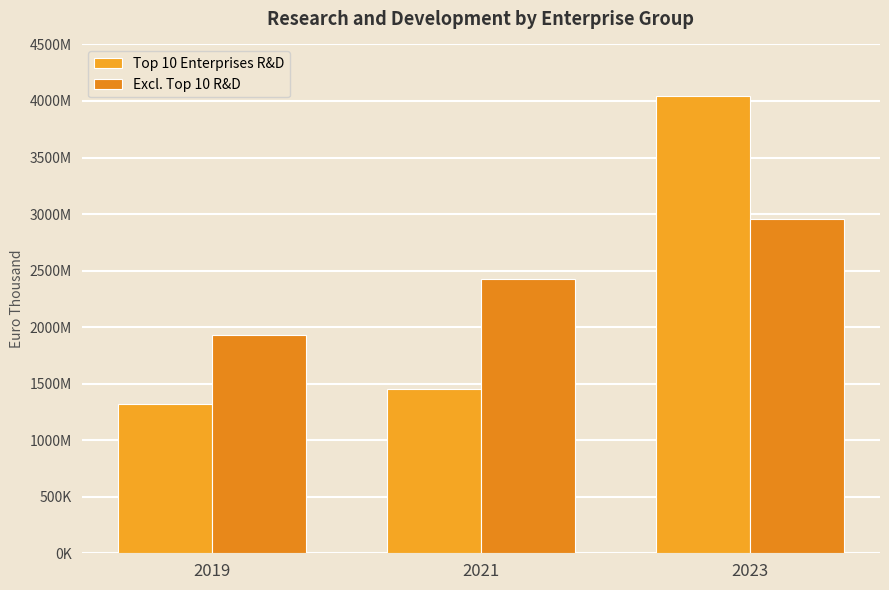

What is the highest value of the Excl. Top 10 R&D series?

2957066